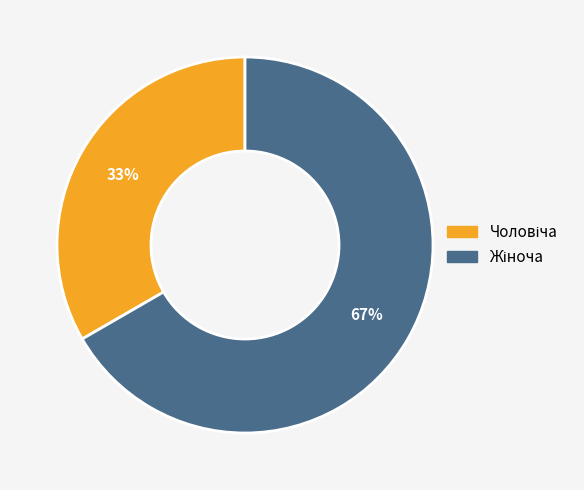

How many segments does this pie chart have?

2